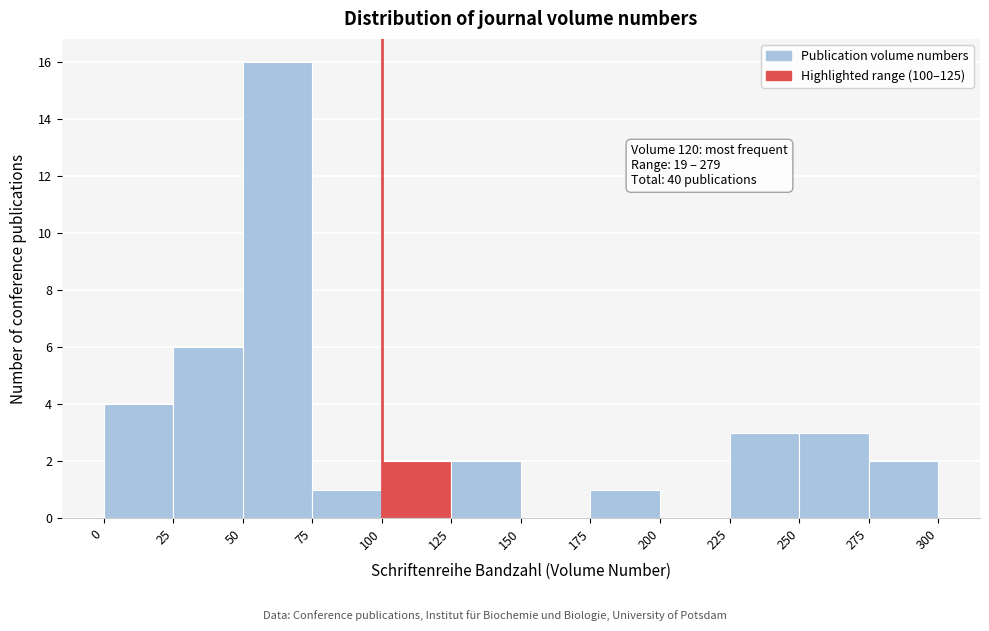

Over which range of the x-axis is the bar tallest?

50 to 75